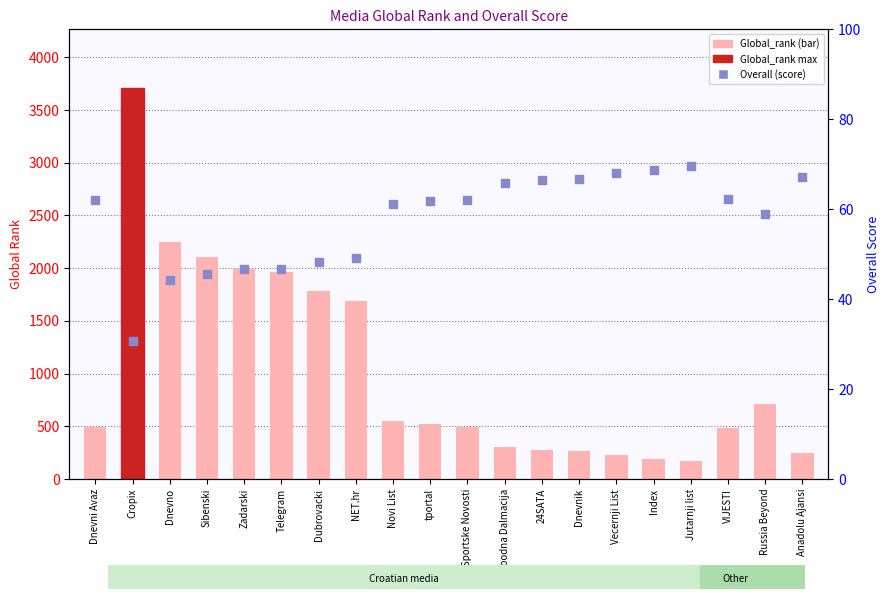

What is the total value across all series at Novi List?

610.2